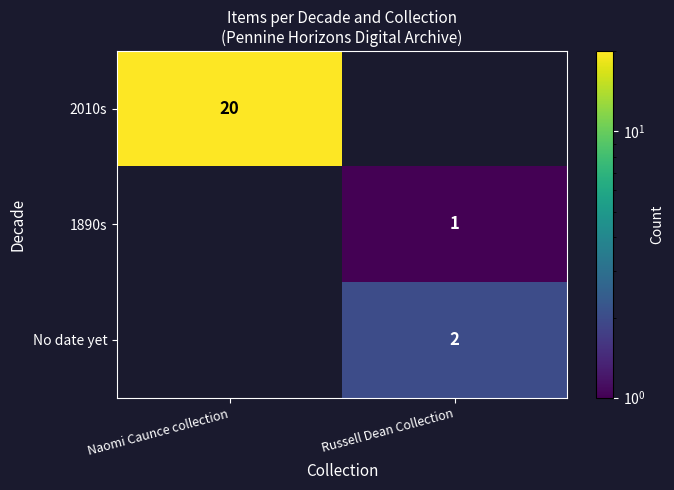

The value of 1890s at Russell Dean Collection is 1. True or false?

True